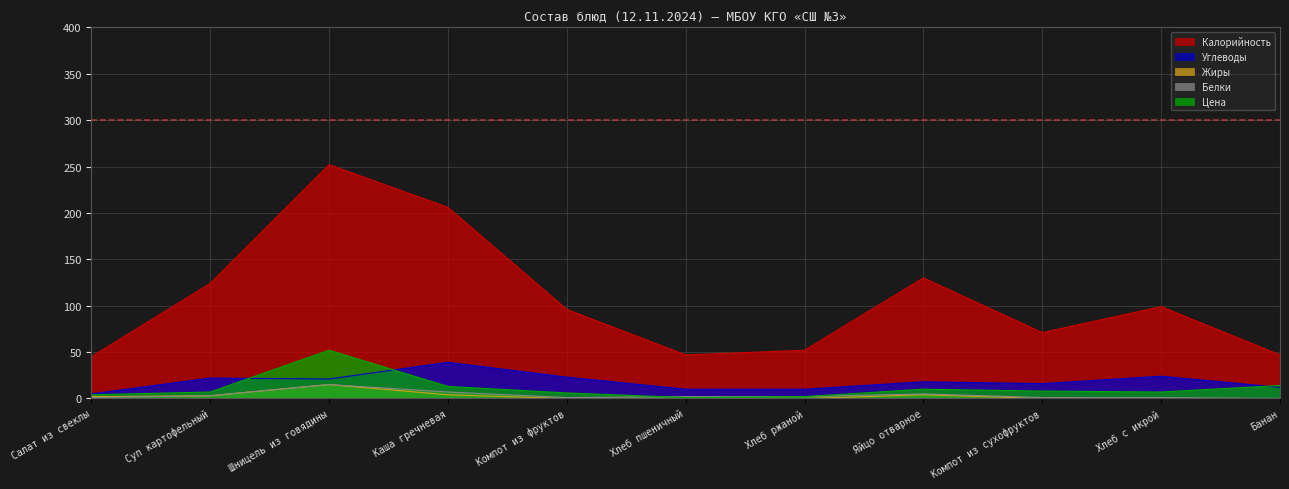

True or false: Жиры and Белки intersect in this chart.

False